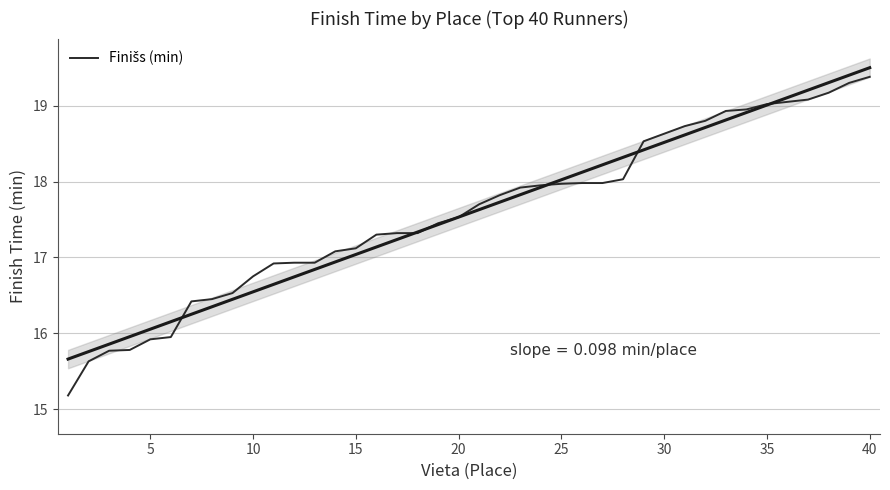

Reading left to right, transcribe all the data shown in this chart.

15.2	15.6	15.8	15.8	15.9	15.9	16.4	16.4	16.5	16.8	16.9	16.9	16.9	17.1	17.1	17.3	17.3	17.3	17.4	17.5	17.7	17.8	17.9	17.9	18.0	18.0	18.0	18.0	18.5	18.6	18.7	18.8	18.9	18.9	19.0	19.1	19.1	19.2	19.3	19.4